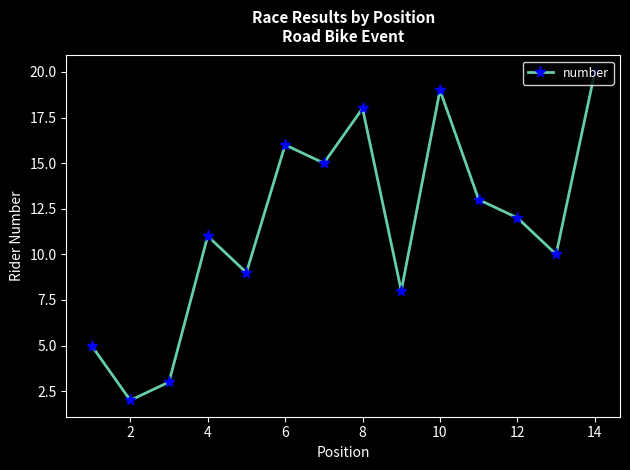

Does the chart display data point markers on the line(s)?

Yes